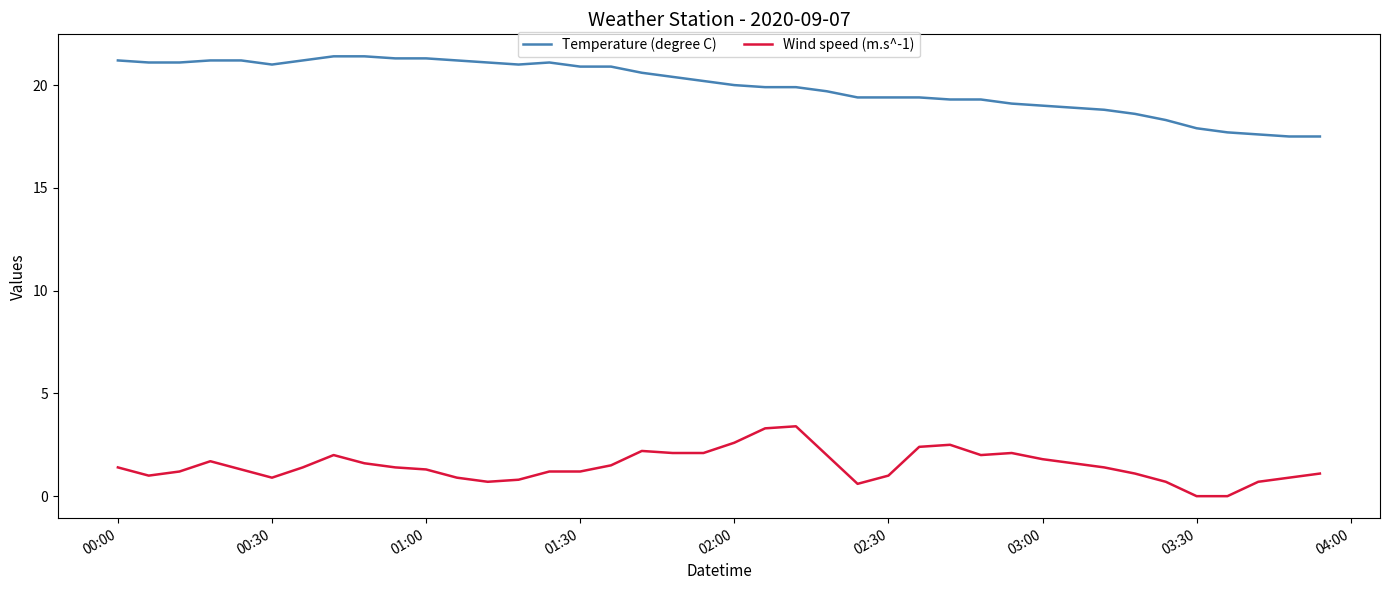

True or false: Wind speed (m.s^-1) and Temperature (degree C) cross at least once.

False